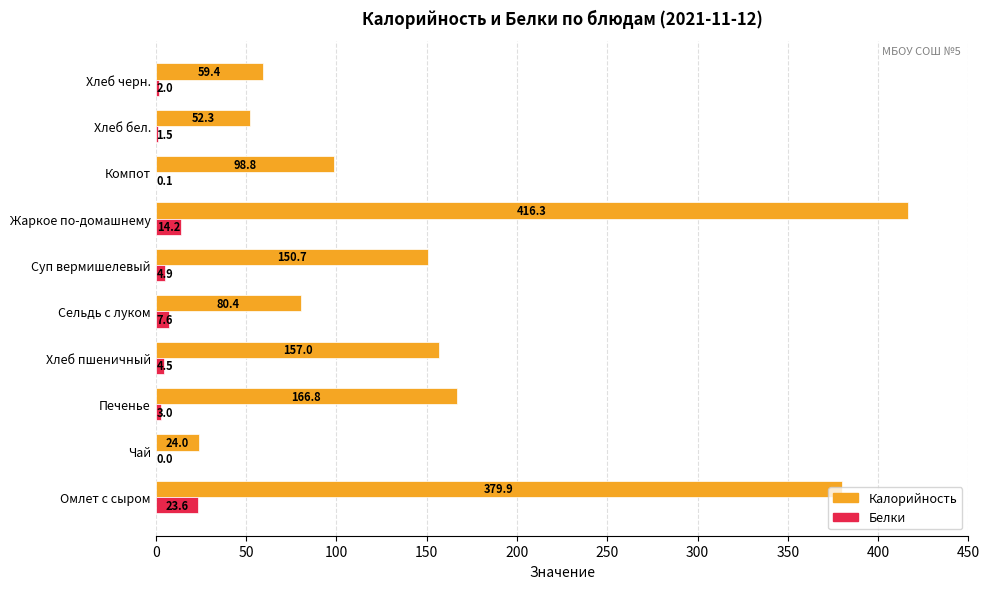

What is the sum of all Белки values?

61.4